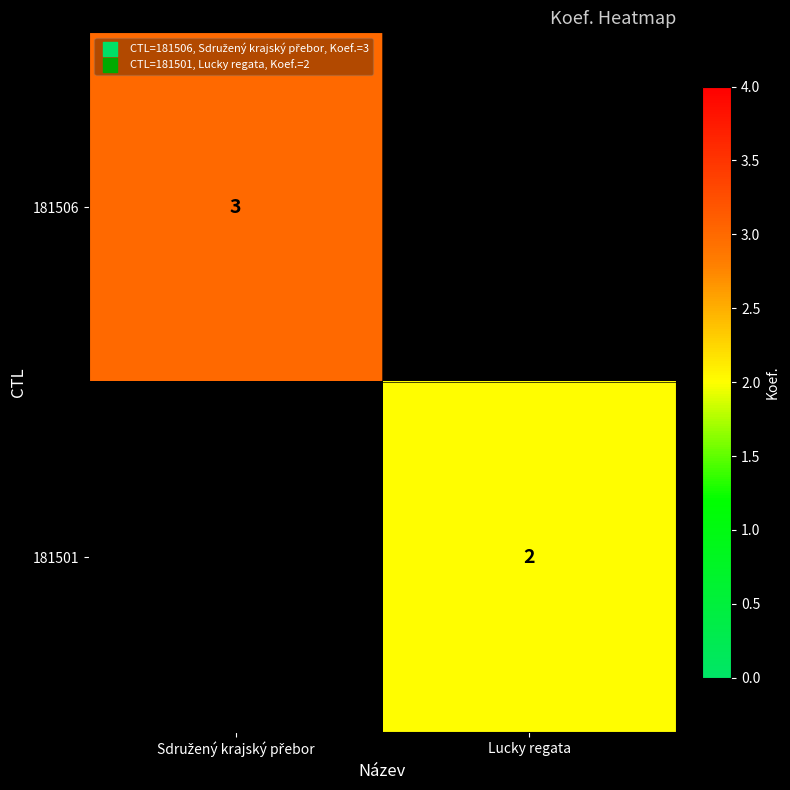

The 181501 series shows 1 at Lucky regata. True or false?

False